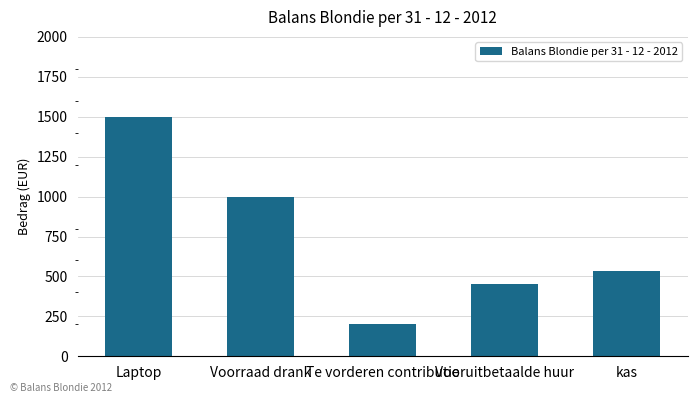

What is the difference between the maximum and second lowest values?

1050